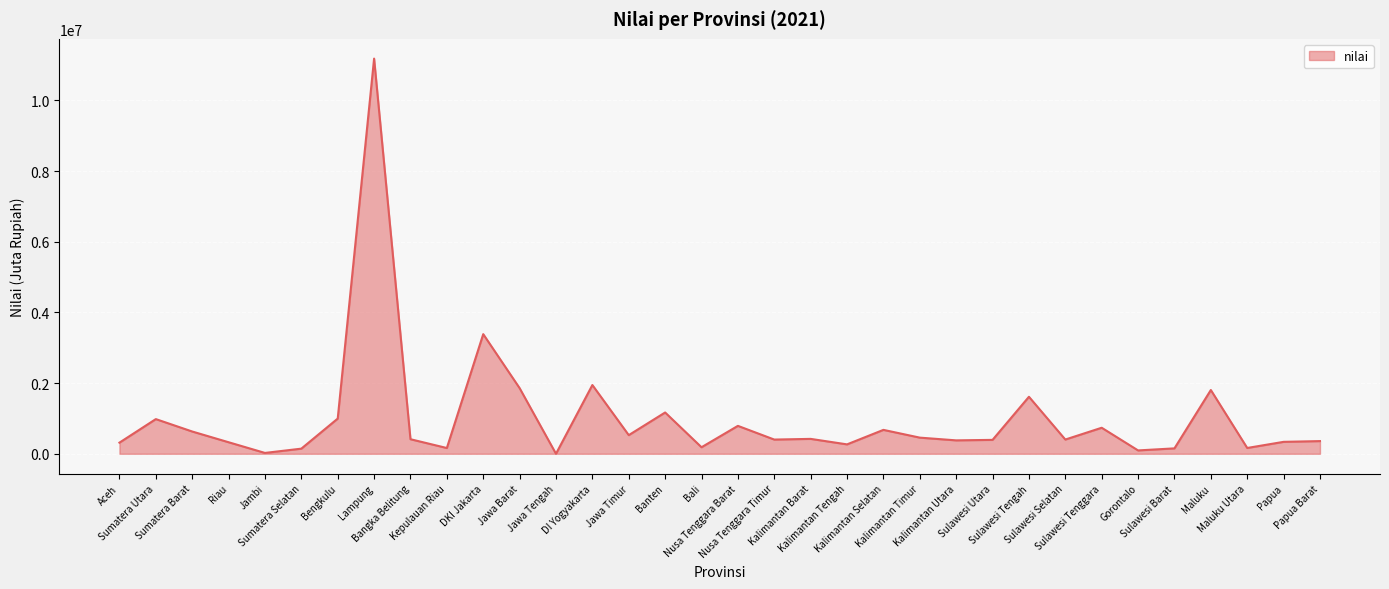

Count the number of categories in the chart.

34